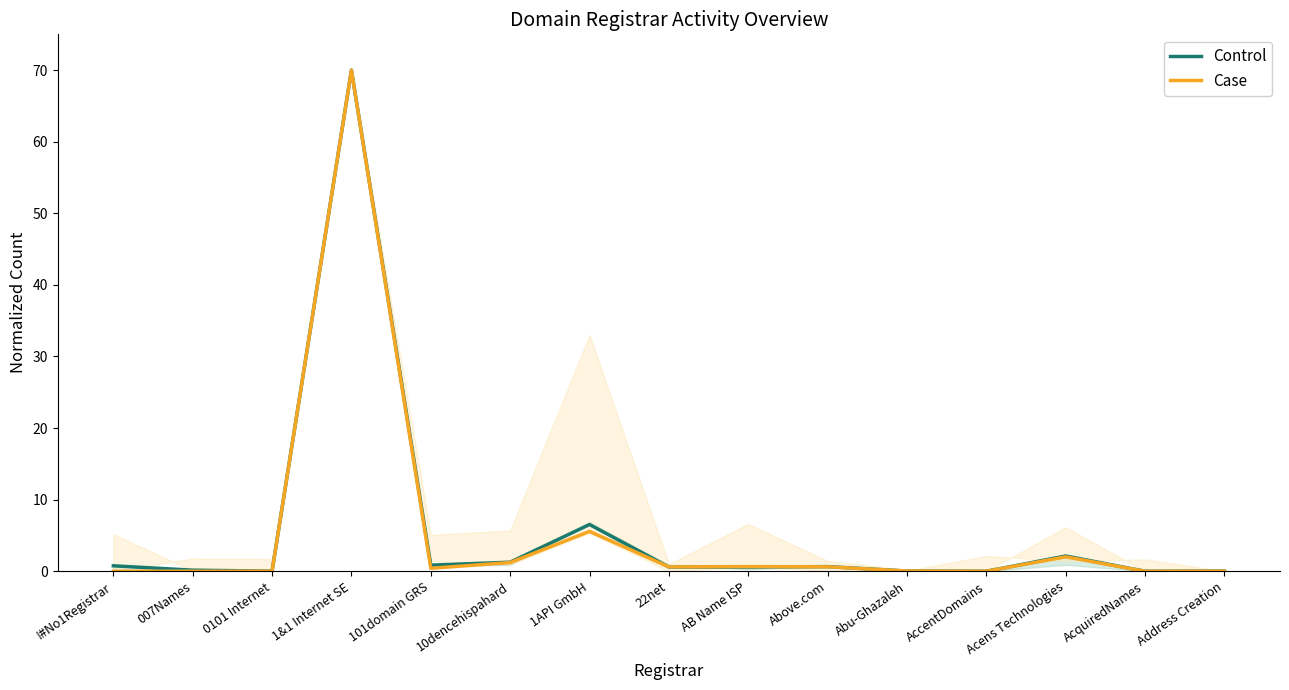

At which category does Control reach its first local peak?

1&1 Internet SE